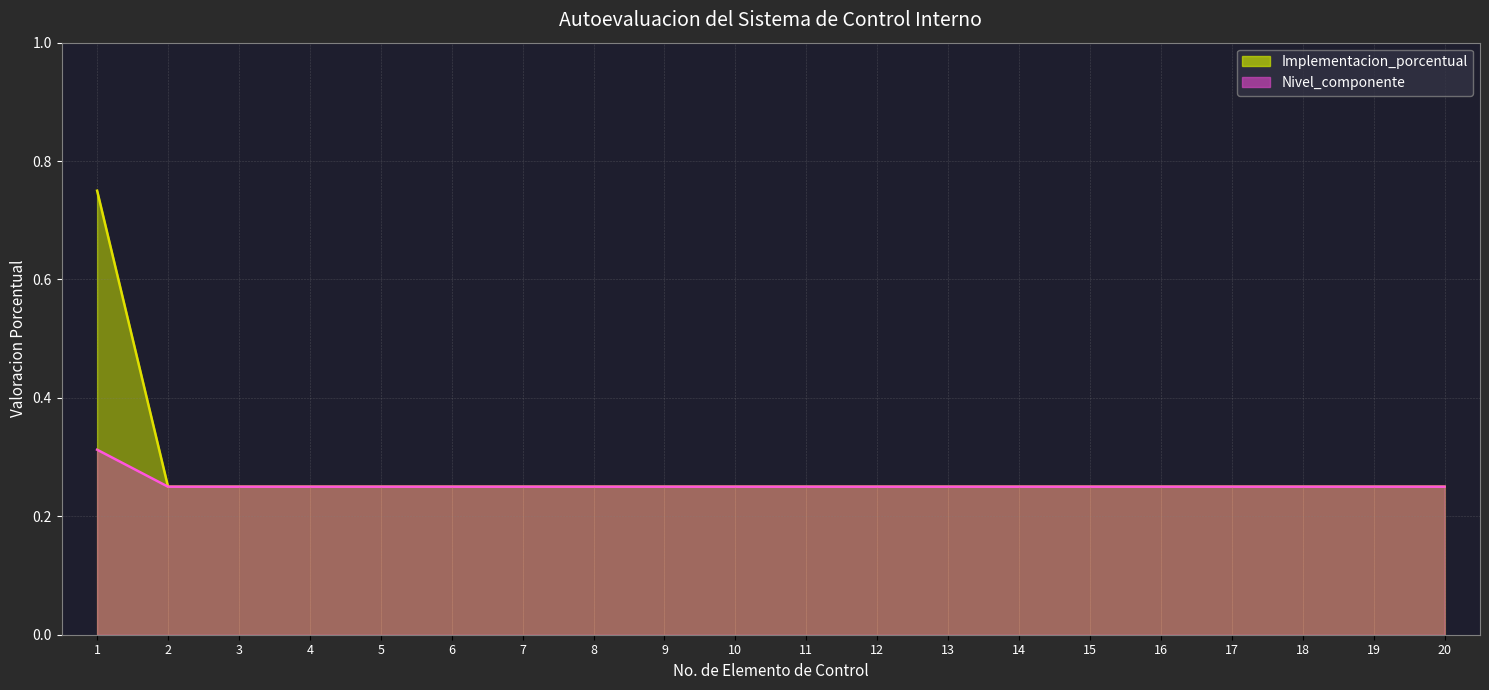

Which series has the largest total across all categories?

Implementacion_porcentual